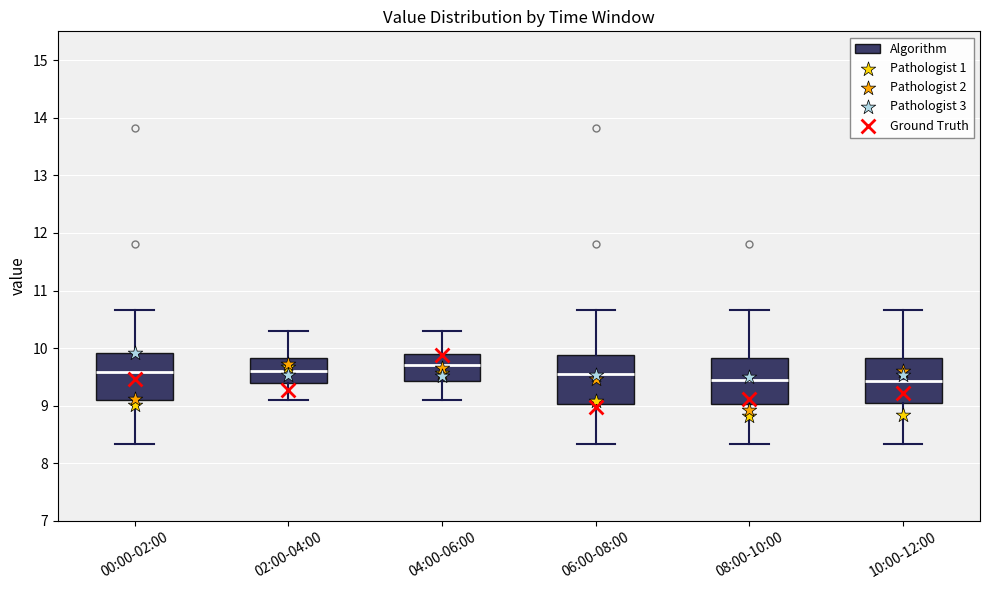

Where is the upper edge of the box for 06:00-08:00 on the y-axis? The values are not printed on the chart, so give them approximately, as read against the axis.

9.9